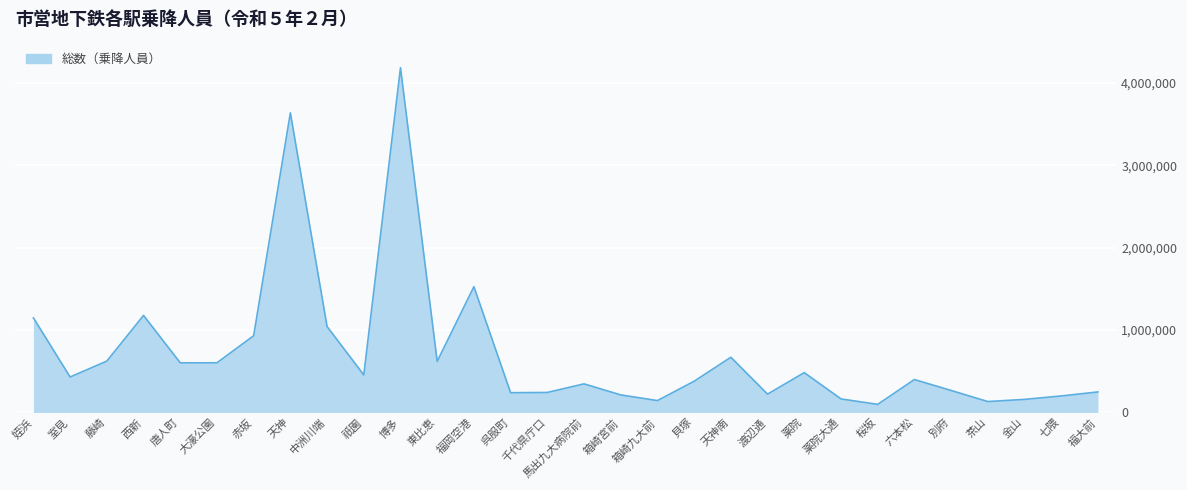

What is the smallest value displayed?

97870